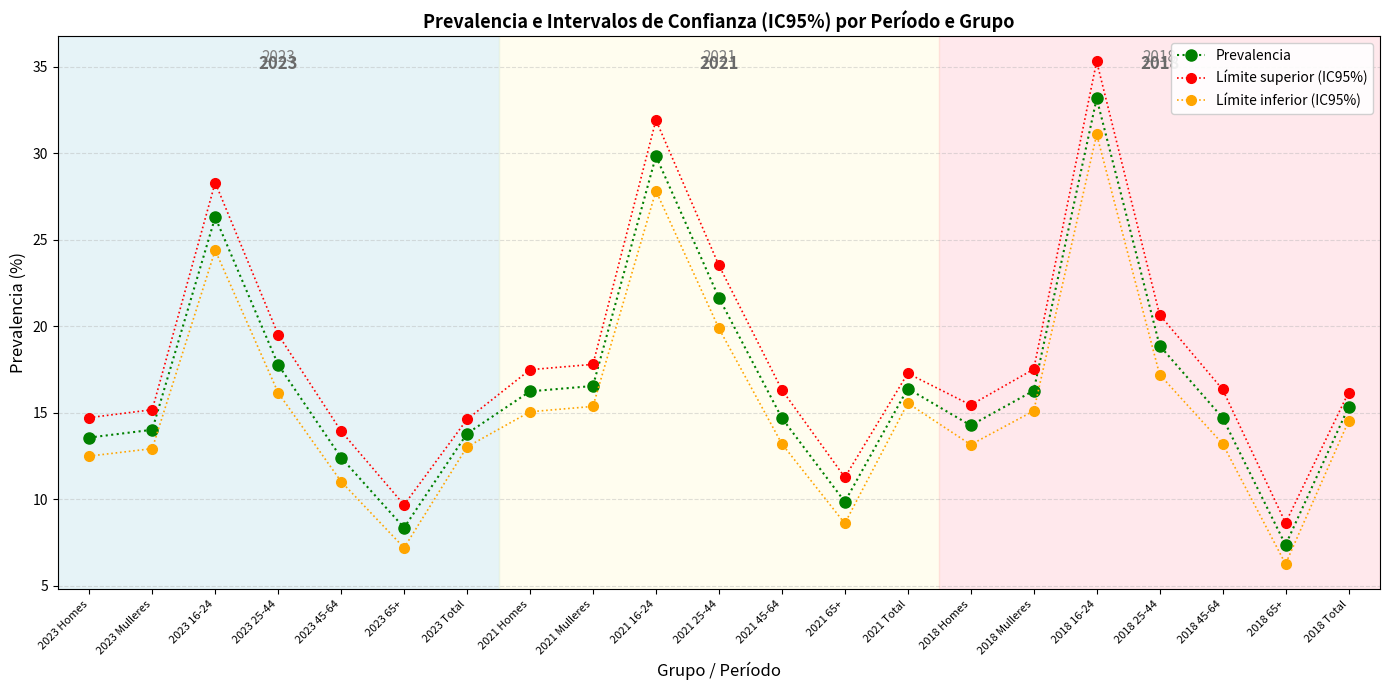

How many values in the Prevalencia series are below 15?

10